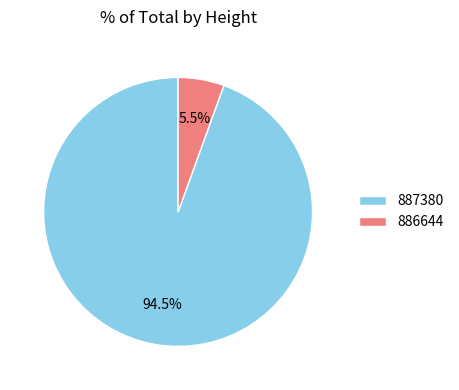

Is the sum of 886644 and 887380 greater than half?

Yes